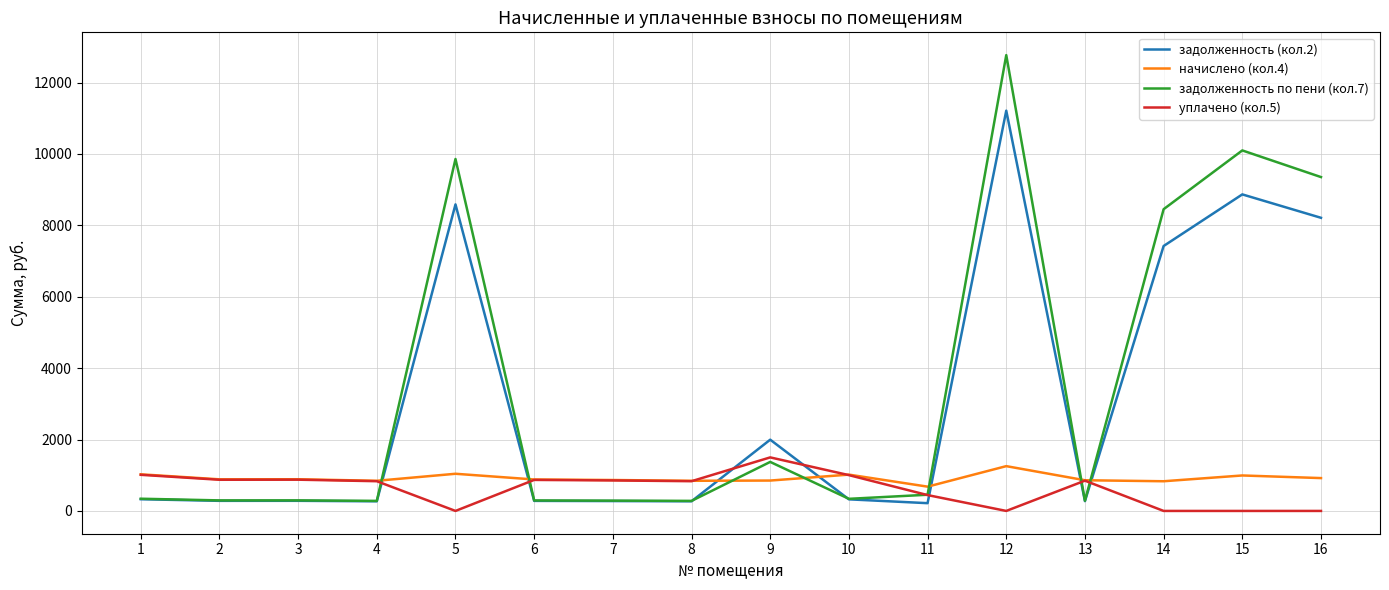

At 15, list the series in order from smallest to largest.

уплачено (кол.5), начислено (кол.4), задолженность (кол.2), задолженность по пени (кол.7)